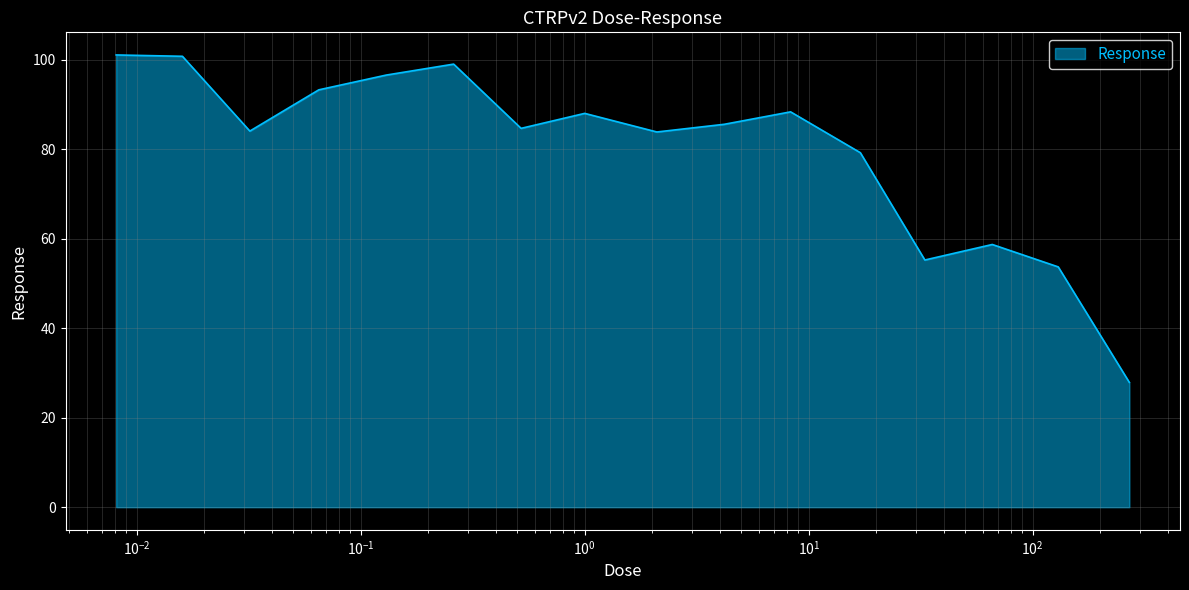

What is the minimum value shown in the chart?

27.9